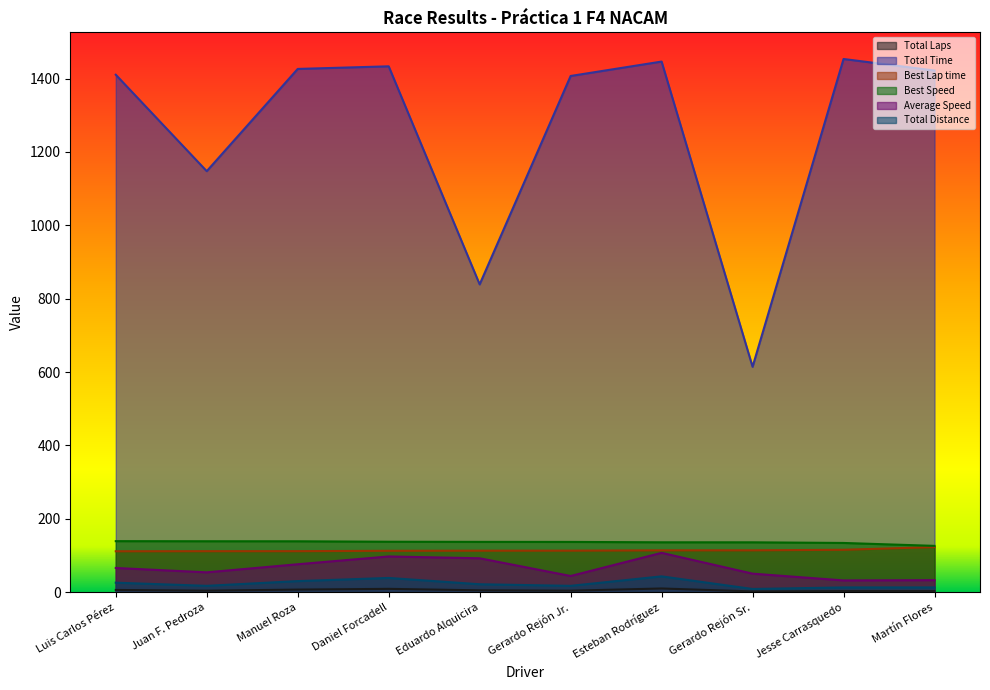

Which series changed the most between Juan F. Pedroza and Jesse Carrasquedo?

Total Time